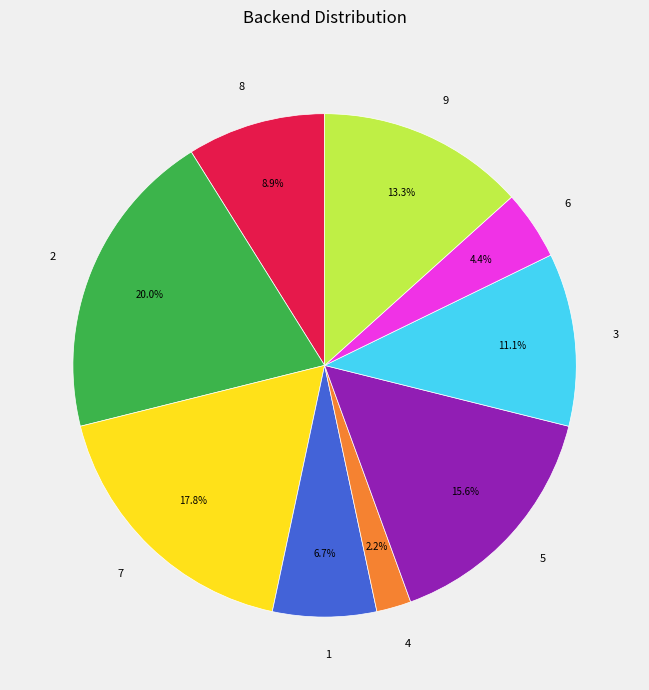

What percentage is NOT represented by 1?

93.3%